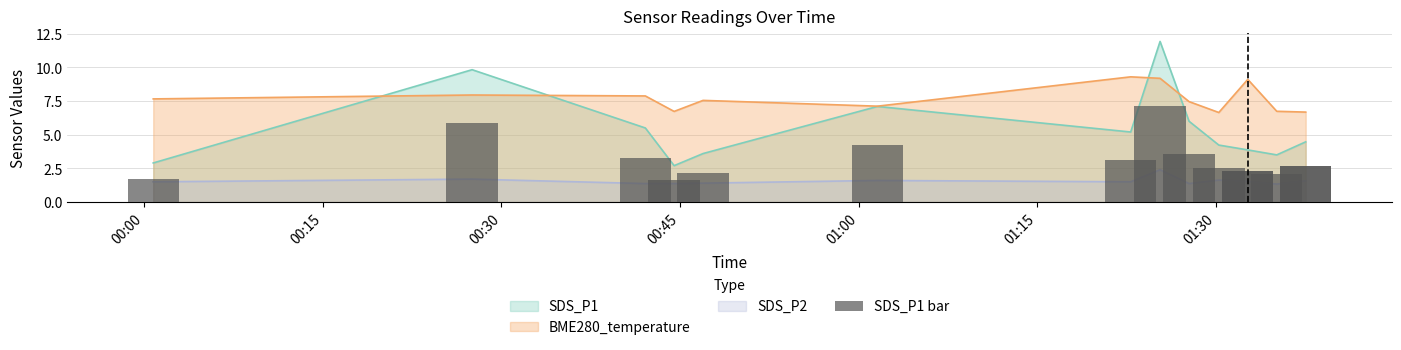

Where does the BME280_temperature series first go above 7?

2023/05/18 00:00